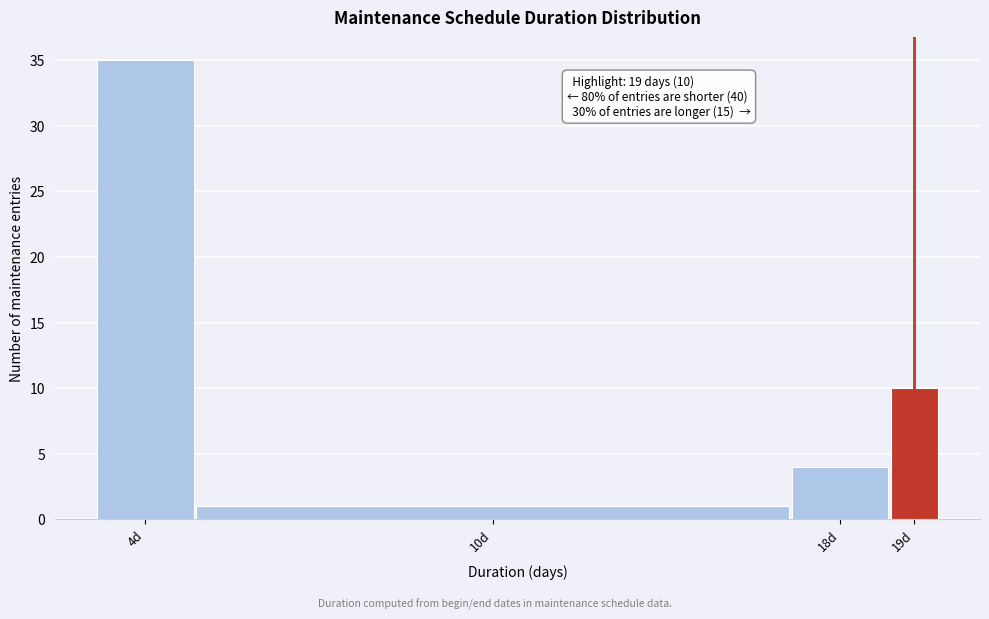

Reading left to right, what are all the values shown in this chart?

35	1	4	10